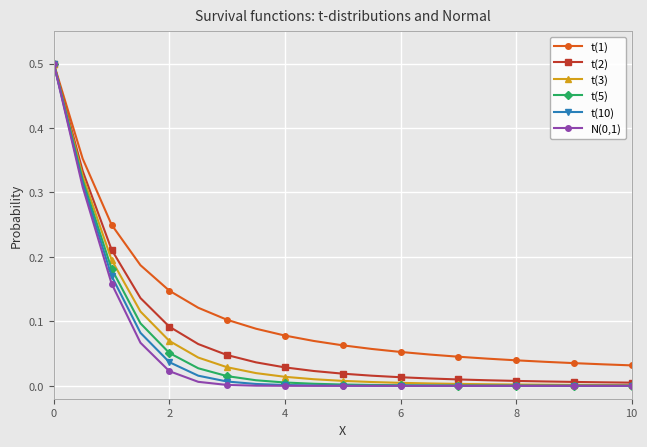

What is the greatest value displayed?

0.5